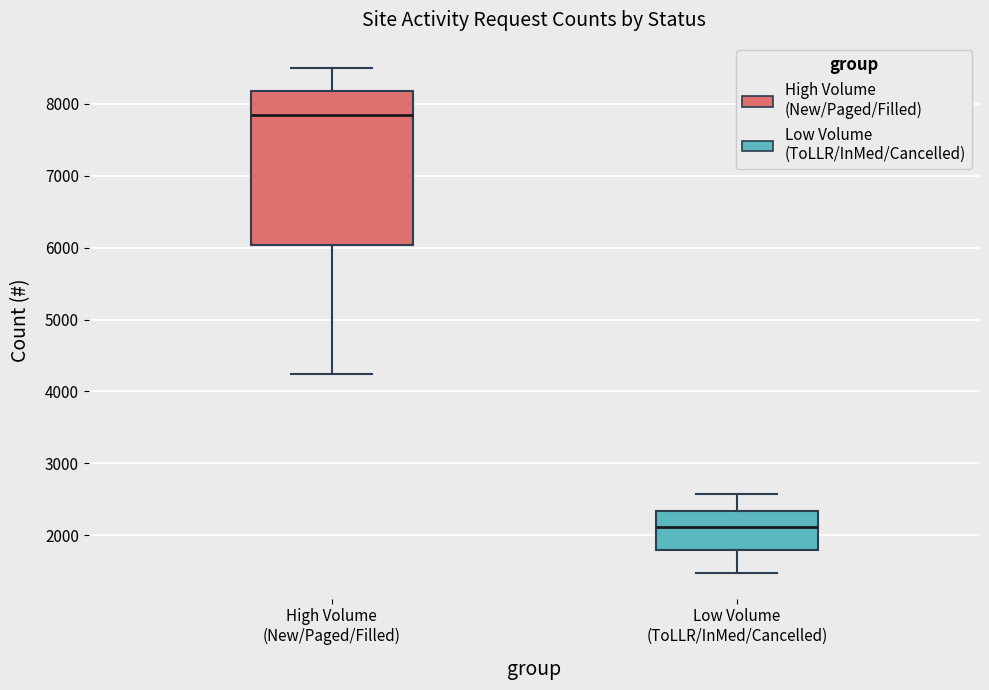

Reading left to right, read every box against the y-axis: the position of its median line, the range the box covers, and the ends of its whiskers. The values are not printed on the chart, so give them approximately, as read against the axis.

High Volume (New/Paged/Filled): median 7900, box 6000 to 8200, whiskers 4200 to 8500
Low Volume (ToLLR/InMed/Cancelled): median 2100, box 1800 to 2300, whiskers 1500 to 2600